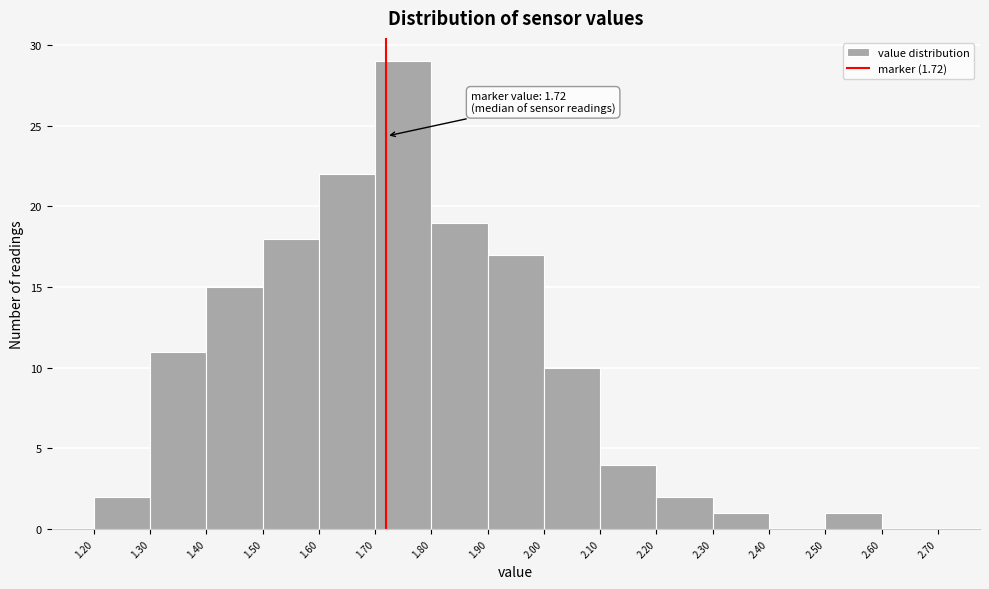

Over which range of the x-axis is the bar tallest?

1.70 to 1.80